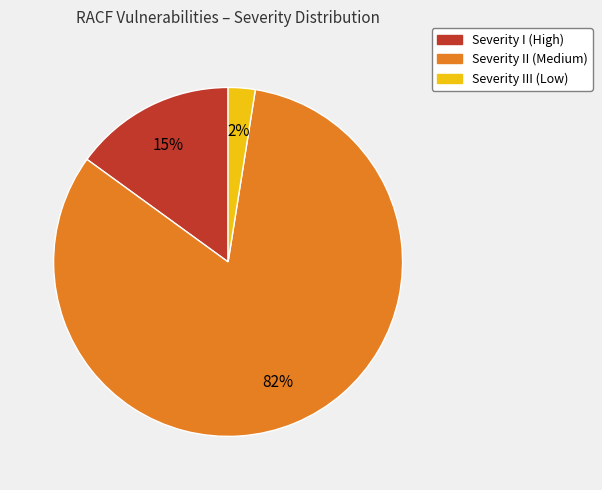

To the nearest percent, what is the average slice percentage?

33%